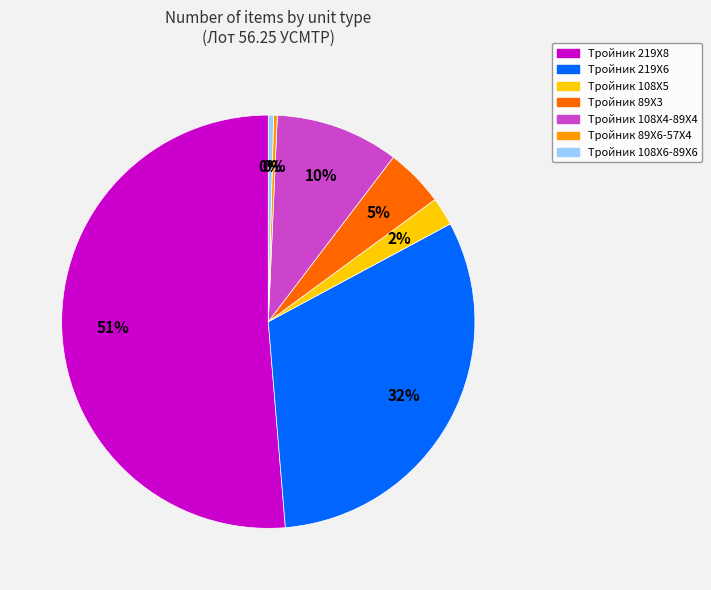

Is there a majority slice in this chart?

Yes